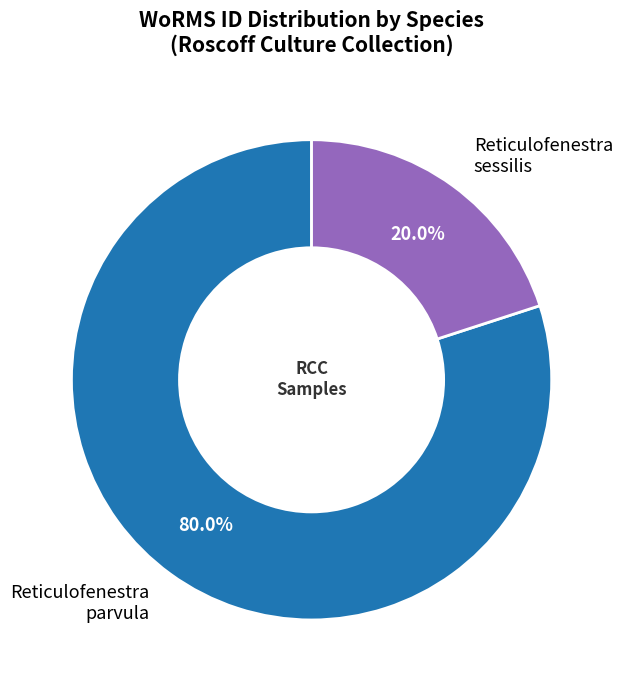

Which category has the smallest portion of the pie?

Reticulofenestra sessilis